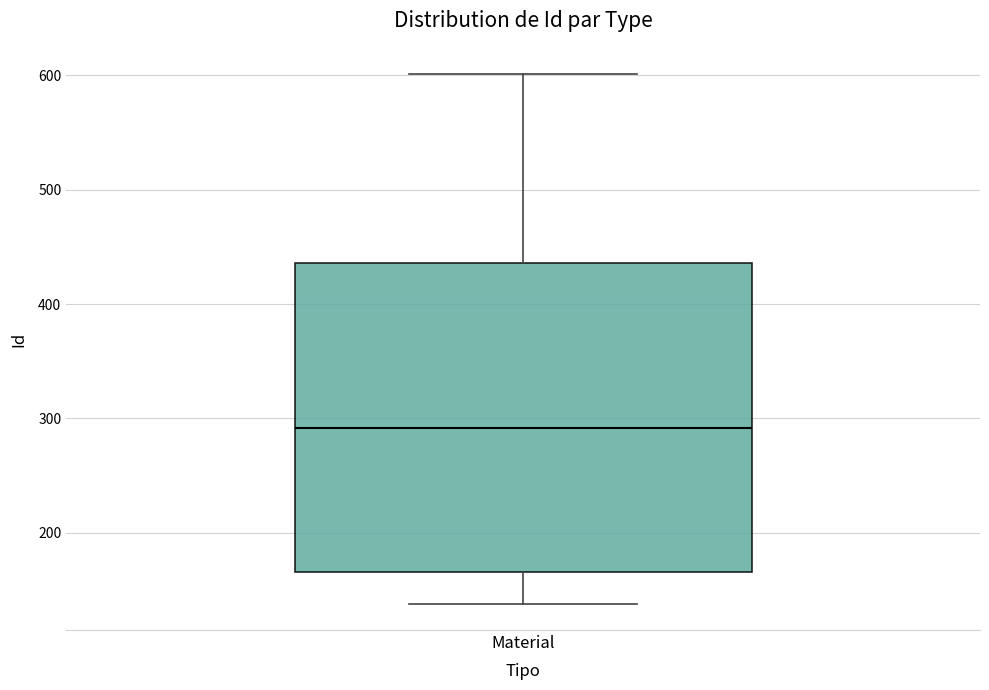

Where does the median line of the box for Material sit on the y-axis? The values are not printed on the chart, so give them approximately, as read against the axis.

290